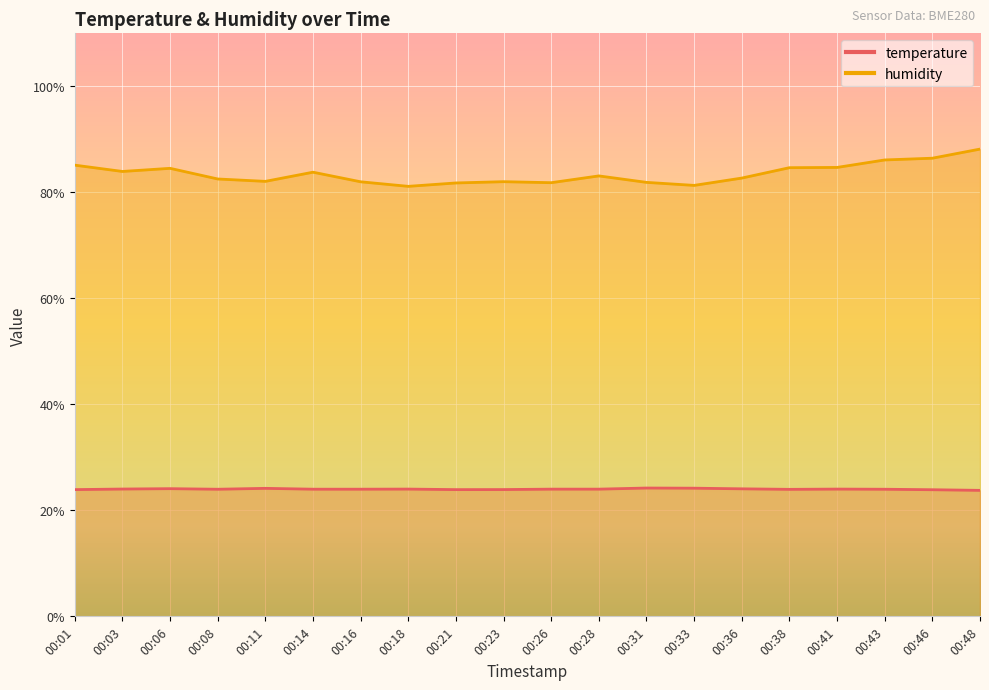

At which category does temperature reach its first local valley?

00:08